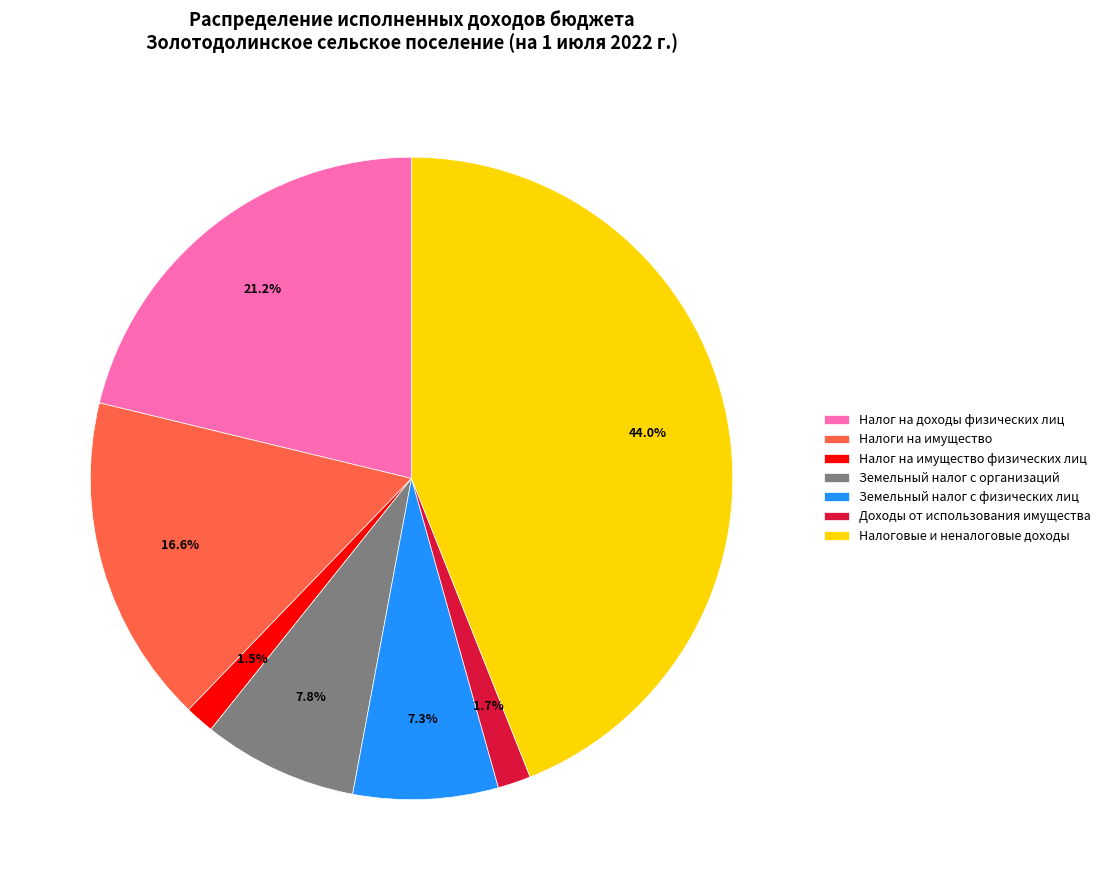

To the nearest percent, what is the combined percentage of Земельный налог с физических лиц and Налоговые и неналоговые доходы?

51%